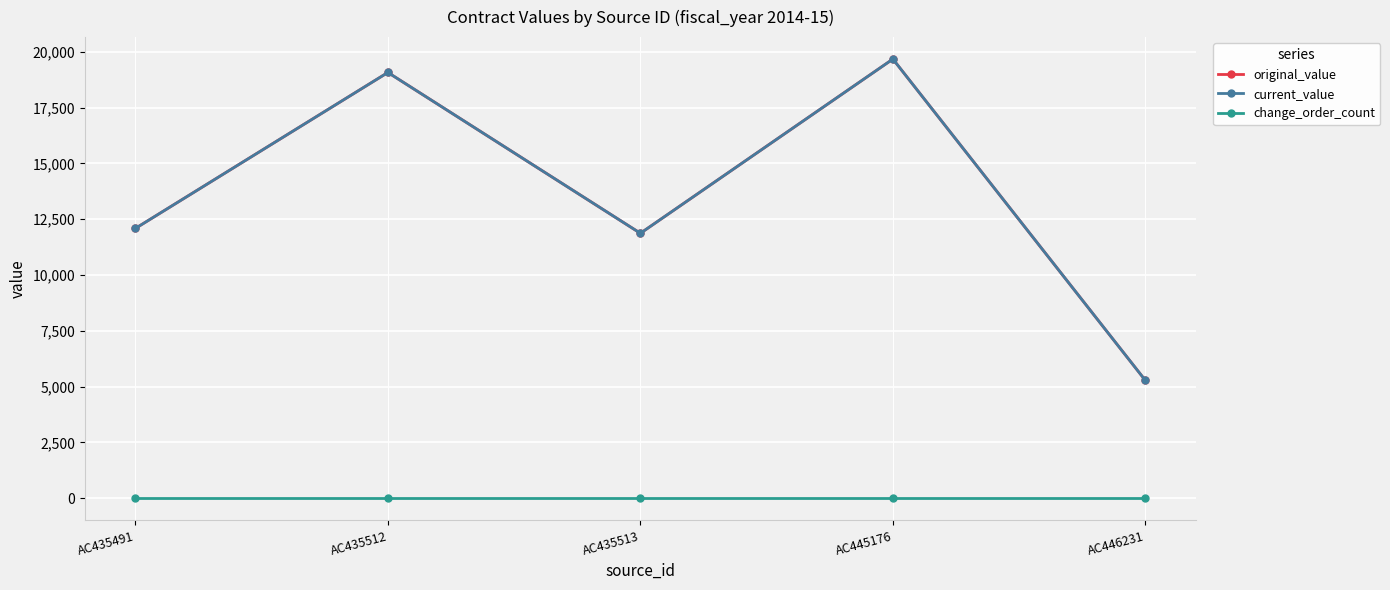

Is the value of original_value at AC446231 greater than the value of current_value at AC445176?

No